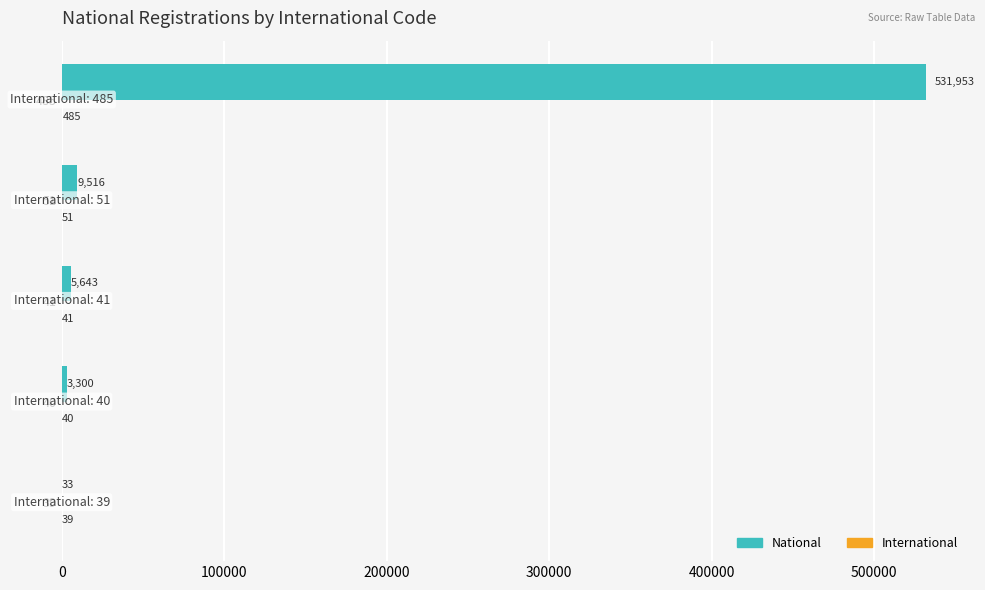

What is the greatest value displayed?

531953